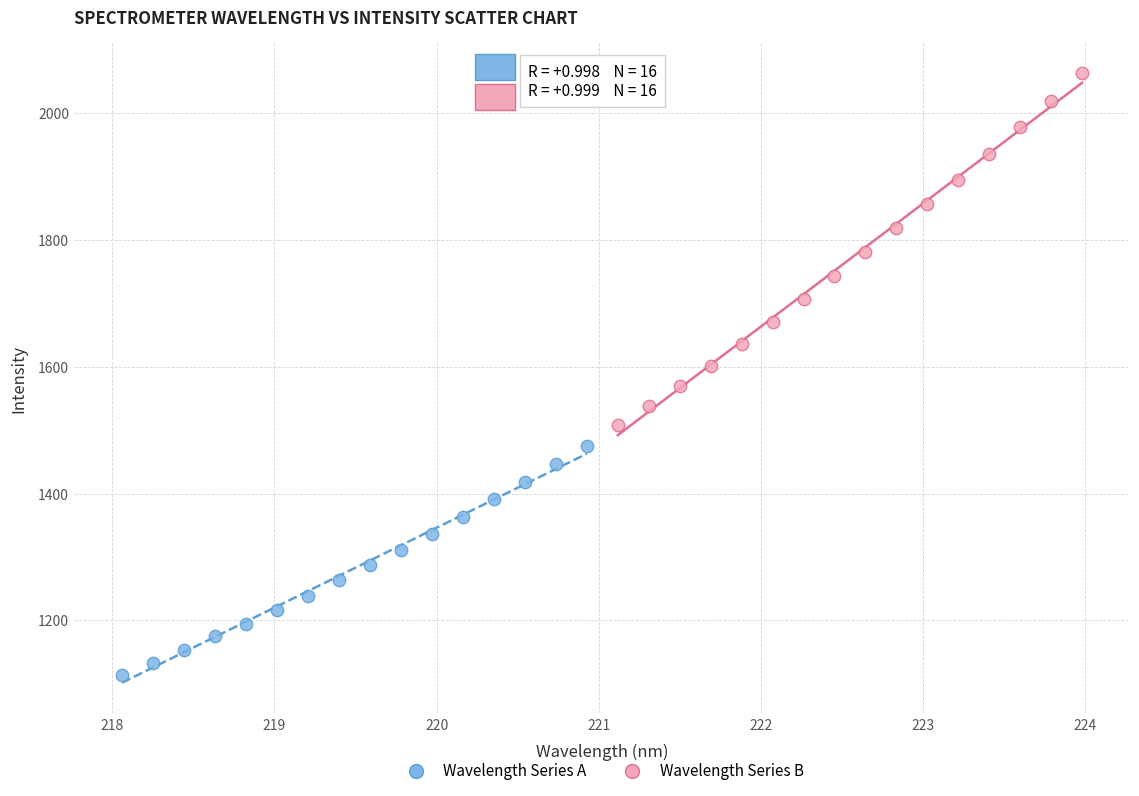

Which series has the largest Y range (max minus min)?

Wavelength Series B